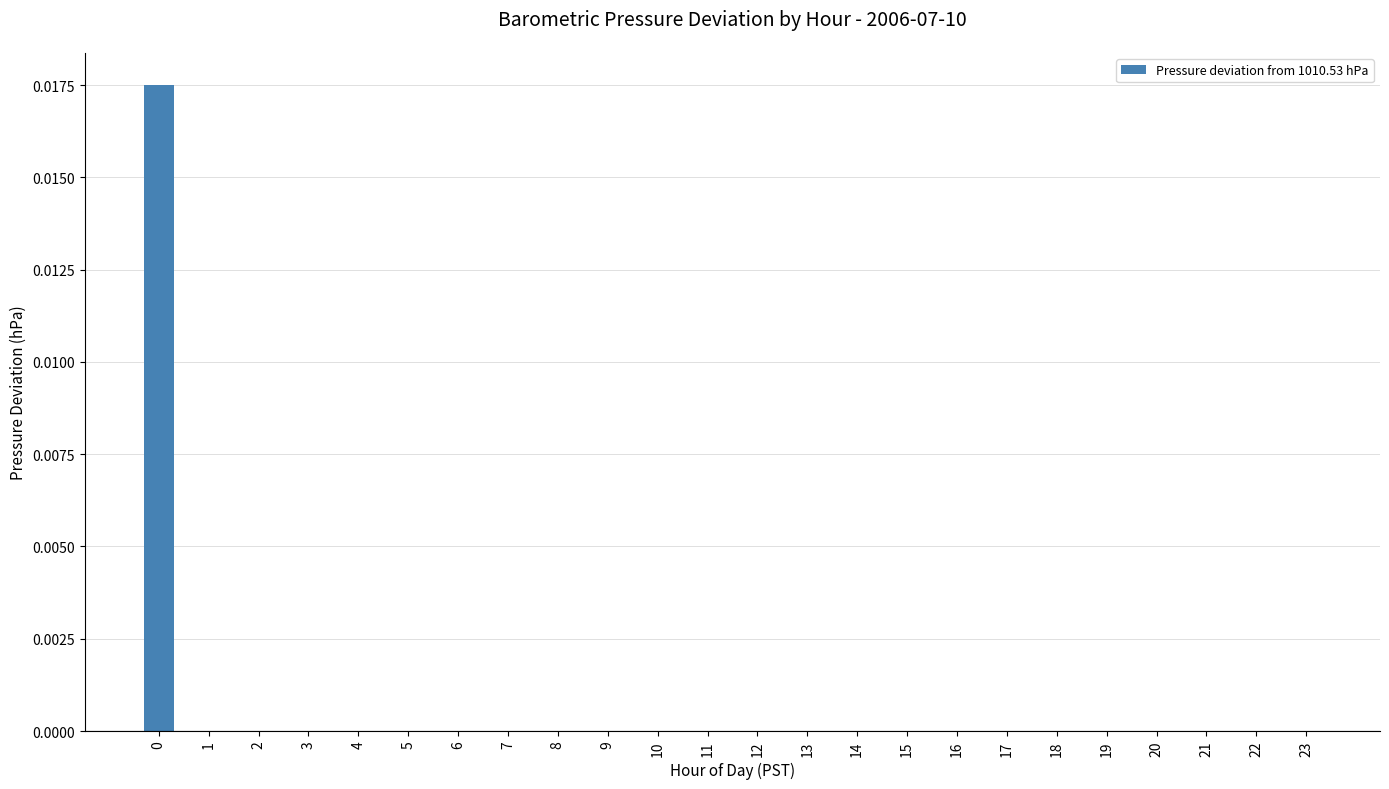

The value at 14 is 0.0. True or false?

True